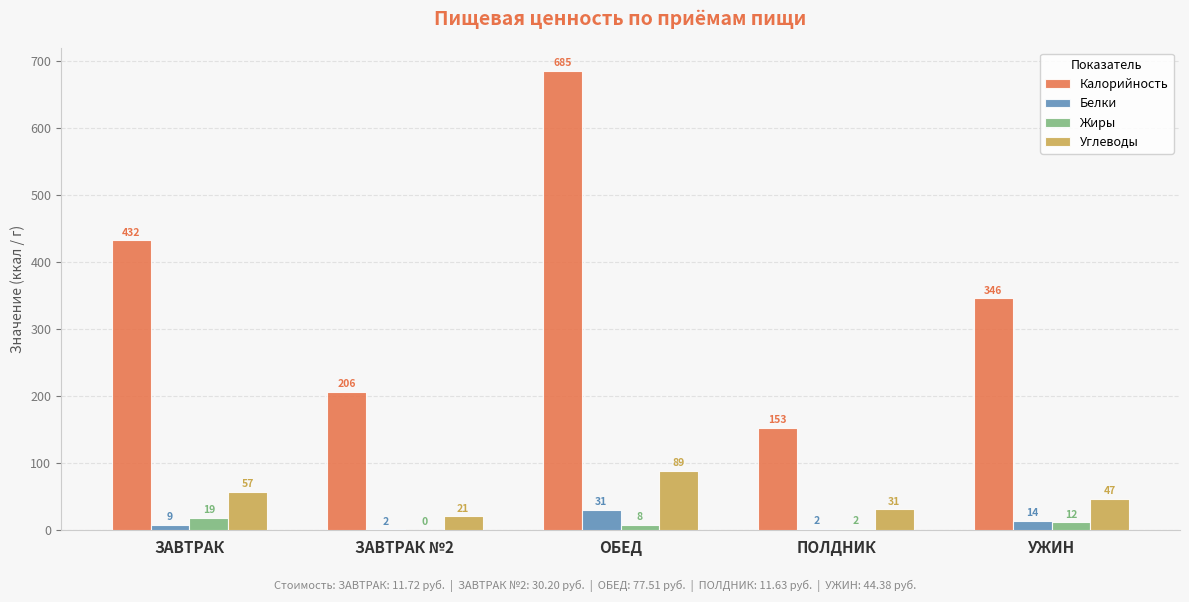

True or false: Углеводы has a value of 82.2 at ЗАВТРАК.

False